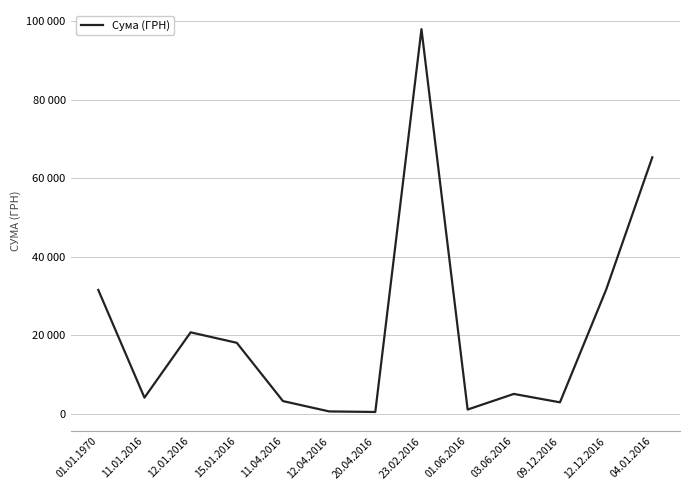

List the labels in order of value, largest first.

23.02.2016, 04.01.2016, 12.12.2016, 01.01.1970, 12.01.2016, 15.01.2016, 03.06.2016, 11.01.2016, 11.04.2016, 09.12.2016, 01.06.2016, 12.04.2016, 20.04.2016